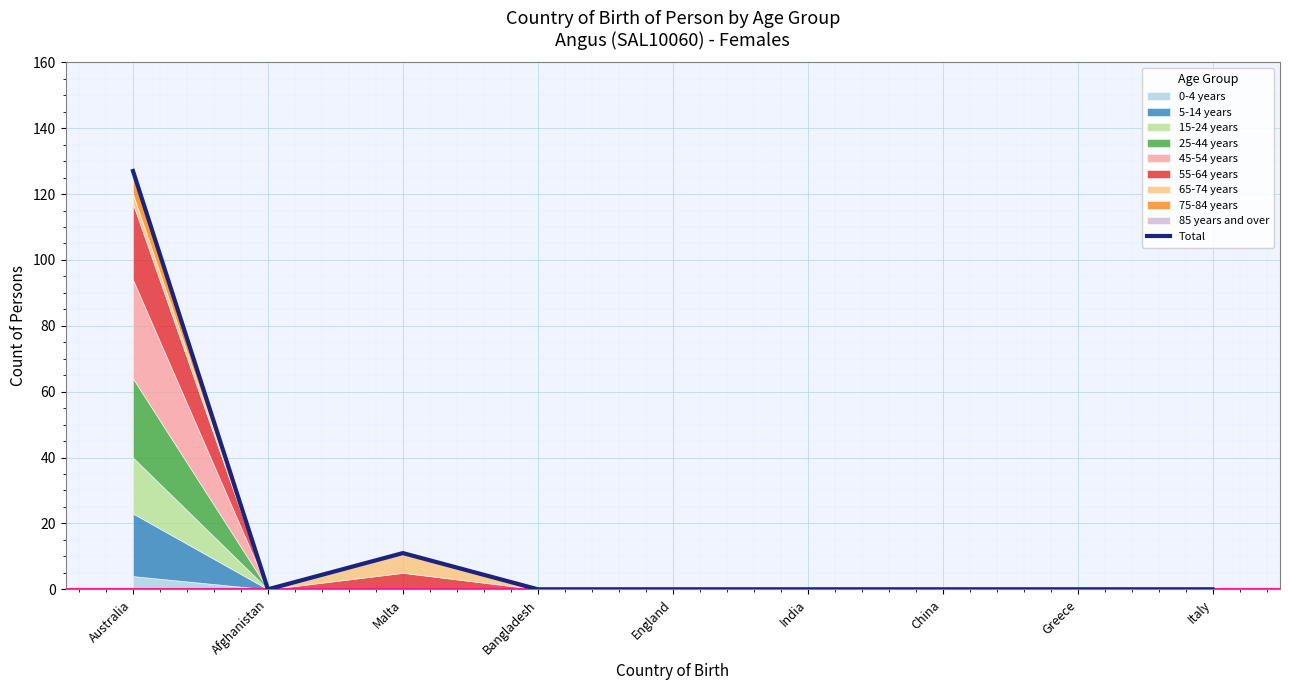

What is the change in value from Australia to Italy?

-127